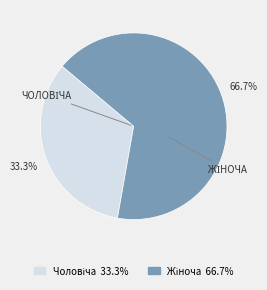

Does any single category account for the majority?

Yes